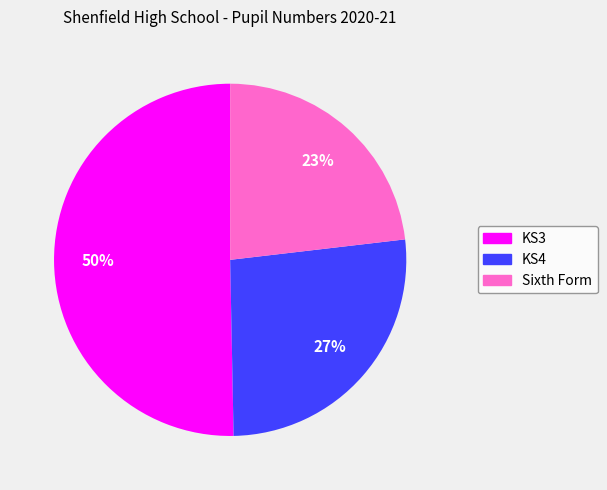

Is the sum of Sixth Form and KS3 greater than half?

Yes